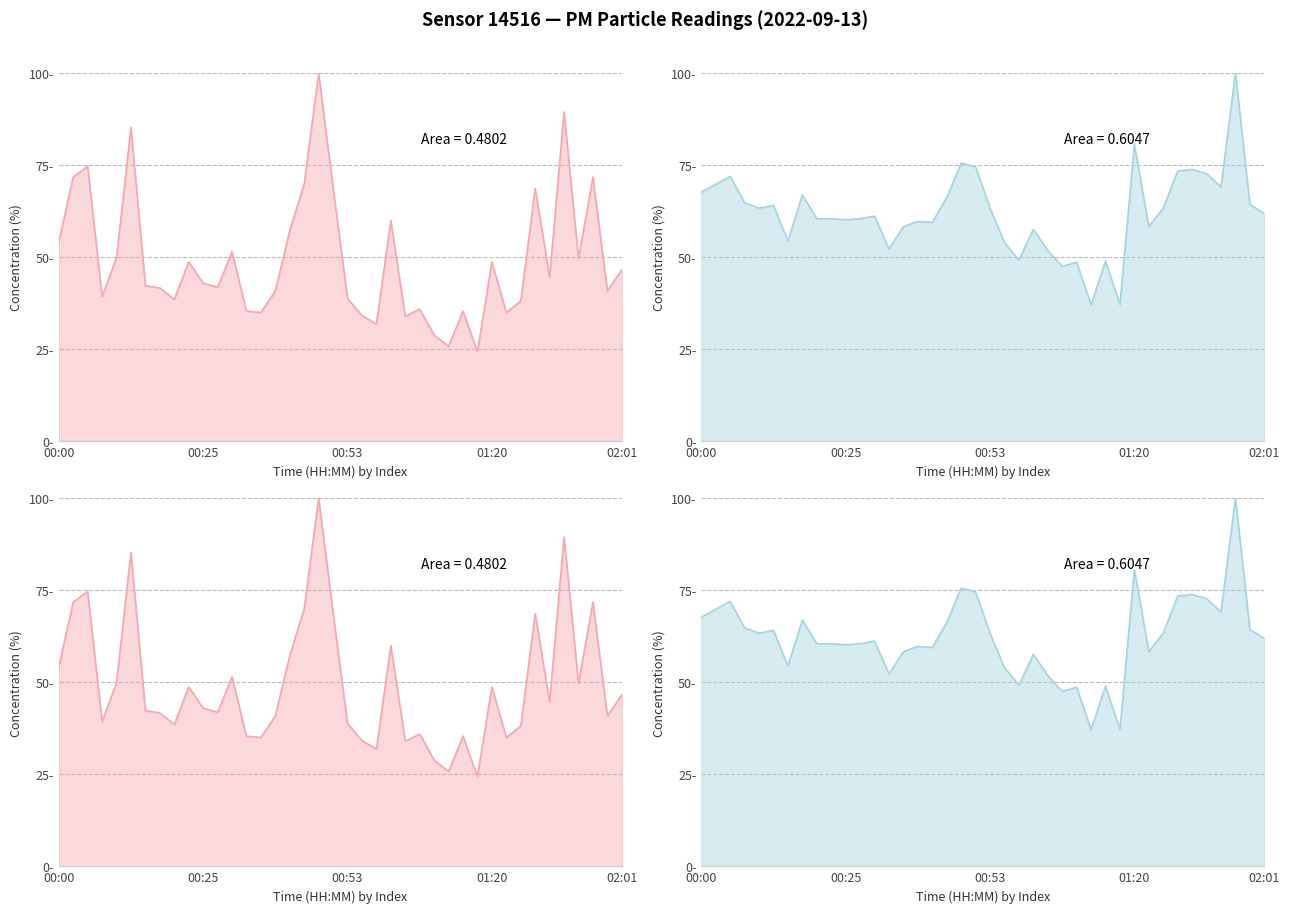

Reading left to right, what are all the values shown in this chart?

P1: 00:00=54.2	00:03=71.7	00:05=74.6	00:08=39.3	00:10=49.9	00:13=85.2	00:15=42.3	00:17=41.6	00:20=38.5	00:22=48.7	00:25=43.0	00:27=41.8	00:30=51.5	00:32=35.3	00:34=35.0	00:37=40.8	00:39=57.2	00:42=69.9	00:47=100.0	00:50=68.9	00:53=38.7	00:58=34.2	01:00=31.8	01:02=59.9	01:05=33.9	01:08=35.9	01:10=28.8	01:13=25.8	01:15=35.3	01:18=24.4	01:20=48.7	01:26=35.0	01:31=38.1	01:43=68.6	01:48=44.6	01:51=89.4	01:53=49.6	01:56=71.7	01:59=40.8	02:01=46.6
P2: 00:00=67.6	00:03=69.8	00:05=71.9	00:08=64.7	00:10=63.3	00:13=64.0	00:15=54.4	00:17=66.9	00:20=60.4	00:22=60.4	00:25=60.1	00:27=60.4	00:30=61.2	00:32=52.2	00:34=58.3	00:37=59.7	00:39=59.4	00:42=66.2	00:47=75.5	00:50=74.5	00:53=63.3	00:58=54.0	01:00=49.2	01:02=57.6	01:05=51.8	01:08=47.5	01:10=48.6	01:13=37.1	01:15=48.9	01:18=37.1	01:20=80.6	01:26=58.3	01:31=63.3	01:43=73.4	01:48=73.8	01:51=72.7	01:53=69.1	01:56=100.0	01:59=64.3	02:01=61.9